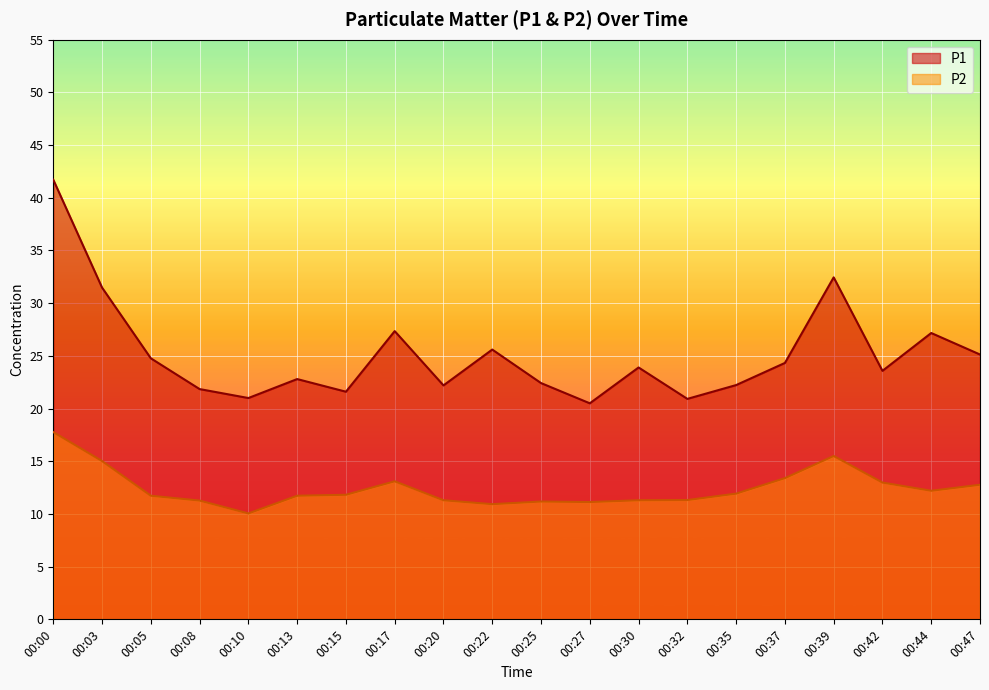

Which label corresponds to the smallest value in the chart?

00:10